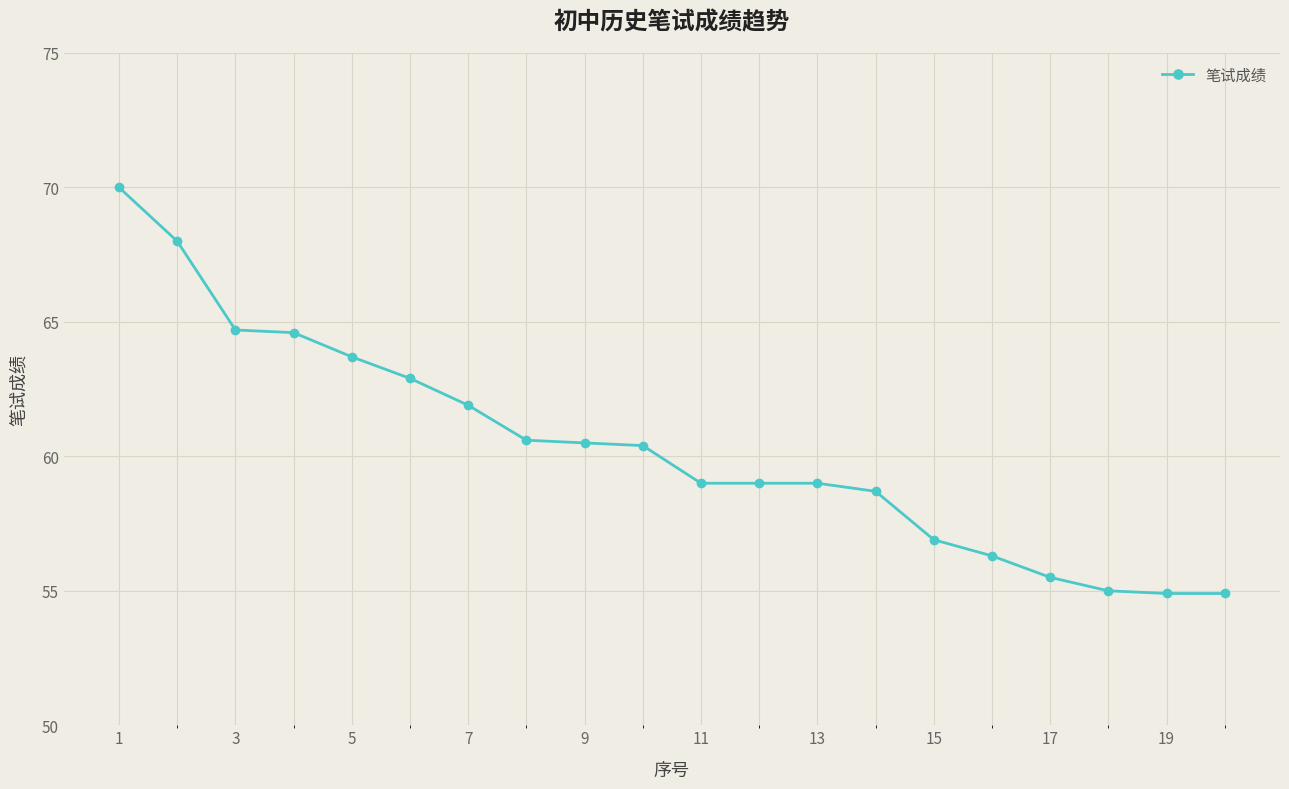

Reading left to right, transcribe all the data shown in this chart.

70.0	68.0	64.7	64.6	63.7	62.9	61.9	60.6	60.5	60.4	59.0	59.0	59.0	58.7	56.9	56.3	55.5	55.0	54.9	54.9